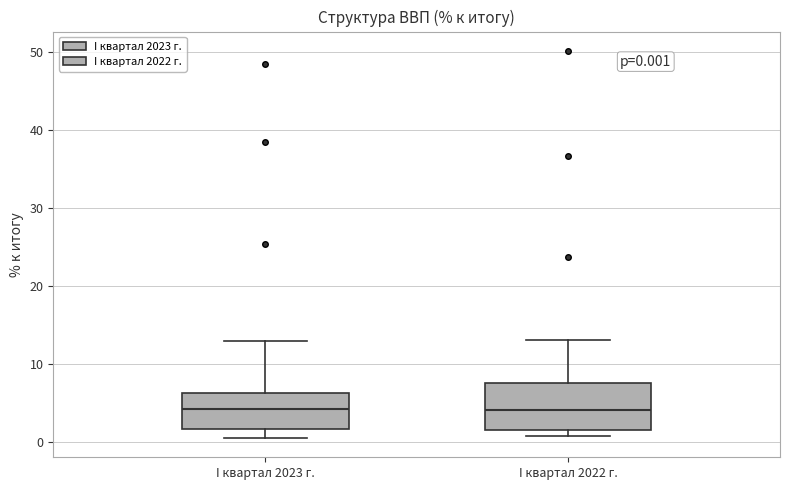

Comparing the boxes themselves (not the whiskers), which one is the tallest?

I квартал 2022 г.